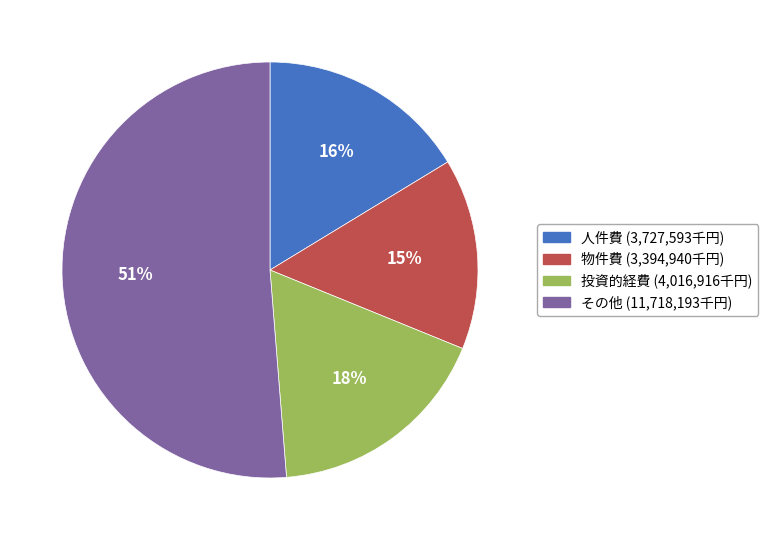

Which has a higher value, 投資的経費 or 物件費?

投資的経費